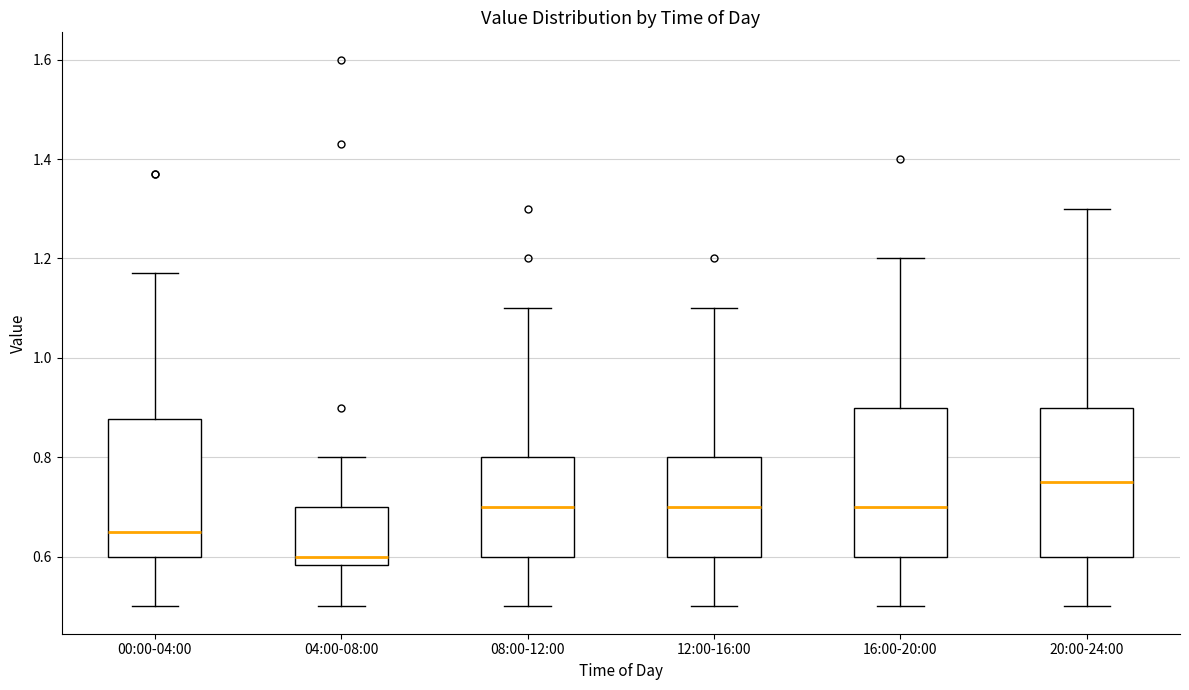

Reading left to right, transcribe this box plot: for each box, give where its median line is, the range the box spans, and where its two whiskers end, as read against the y-axis. The values are not printed on the chart, so give them approximately, as read against the axis.

00:00-04:00: median 0.66, box 0.60 to 0.88, whiskers 0.50 to 1.18
04:00-08:00: median 0.60, box 0.58 to 0.70, whiskers 0.50 to 0.80
08:00-12:00: median 0.70, box 0.60 to 0.80, whiskers 0.50 to 1.10
12:00-16:00: median 0.70, box 0.60 to 0.80, whiskers 0.50 to 1.10
16:00-20:00: median 0.70, box 0.60 to 0.90, whiskers 0.50 to 1.20
20:00-24:00: median 0.76, box 0.60 to 0.90, whiskers 0.50 to 1.30